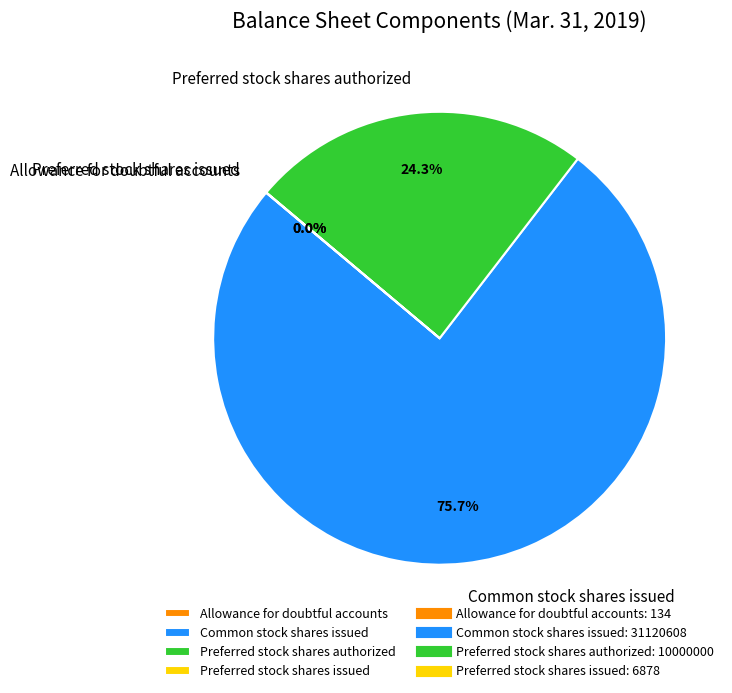

What is the largest slice in the pie chart?

Common stock shares issued